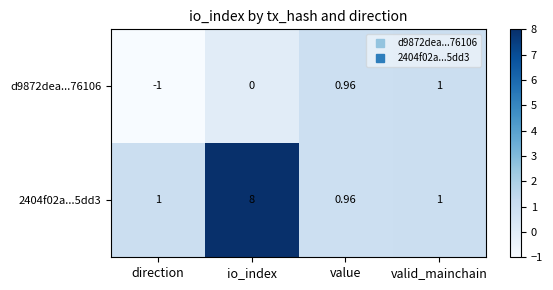

Is the value of 2404f02a...5dd3 at io_index greater than the value of d9872dea...76106 at valid_mainchain?

Yes